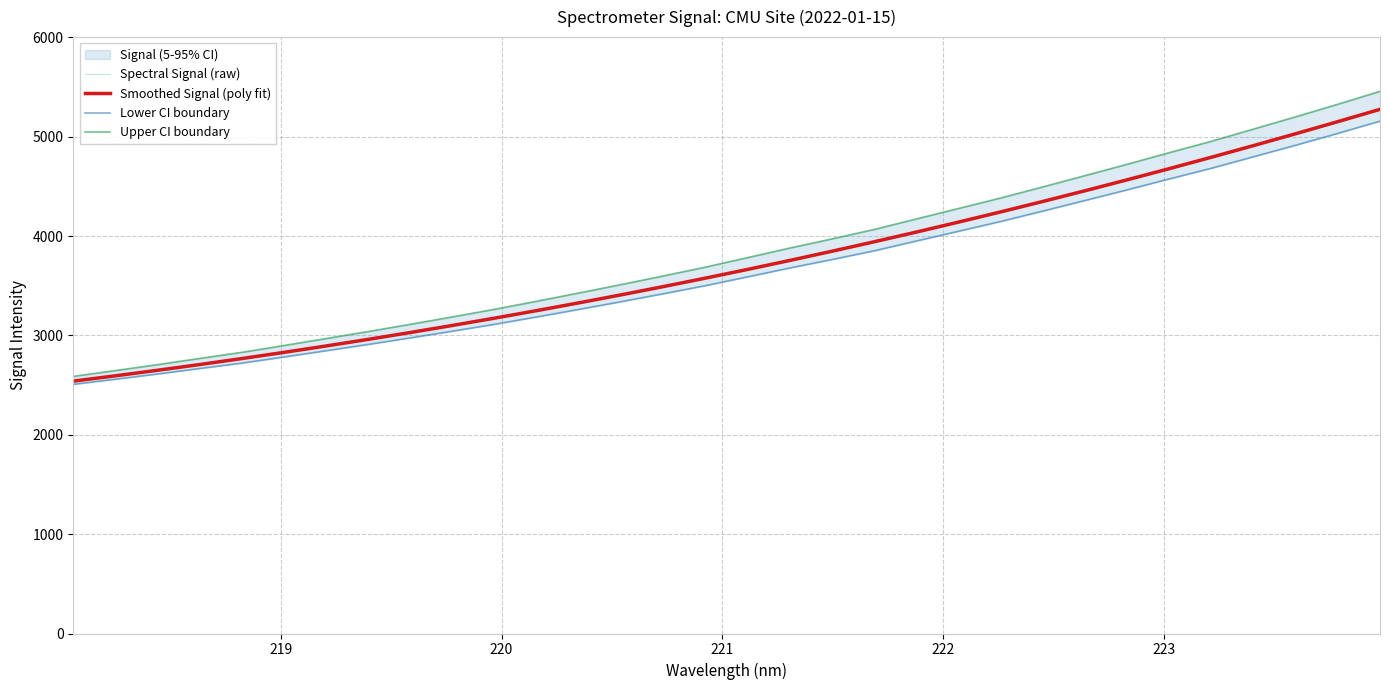

True or false: Lower CI boundary and Spectral Signal (raw) cross at least once.

False